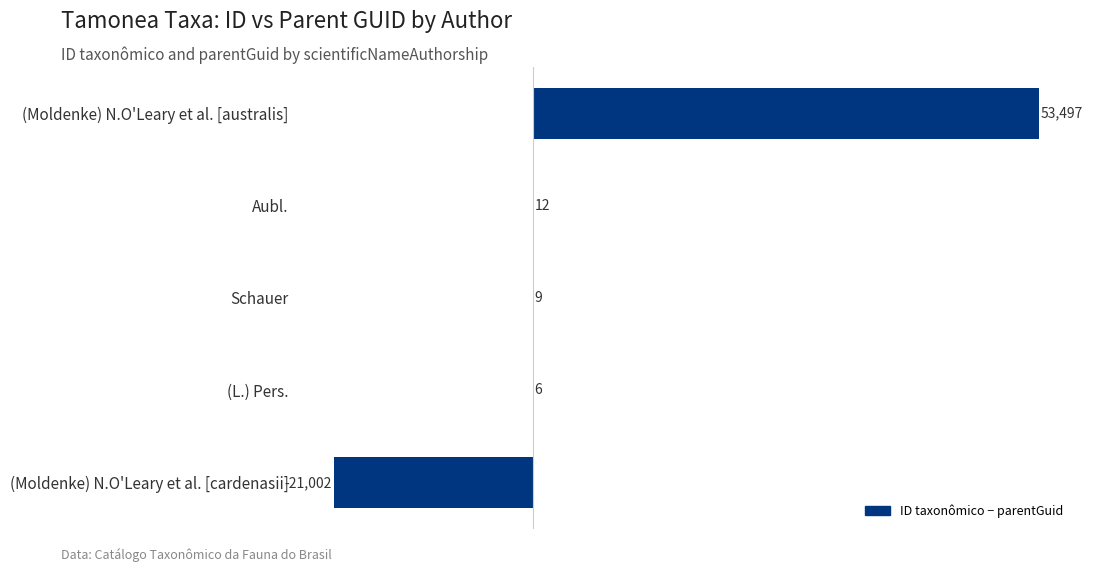

How many positive values are there?

4